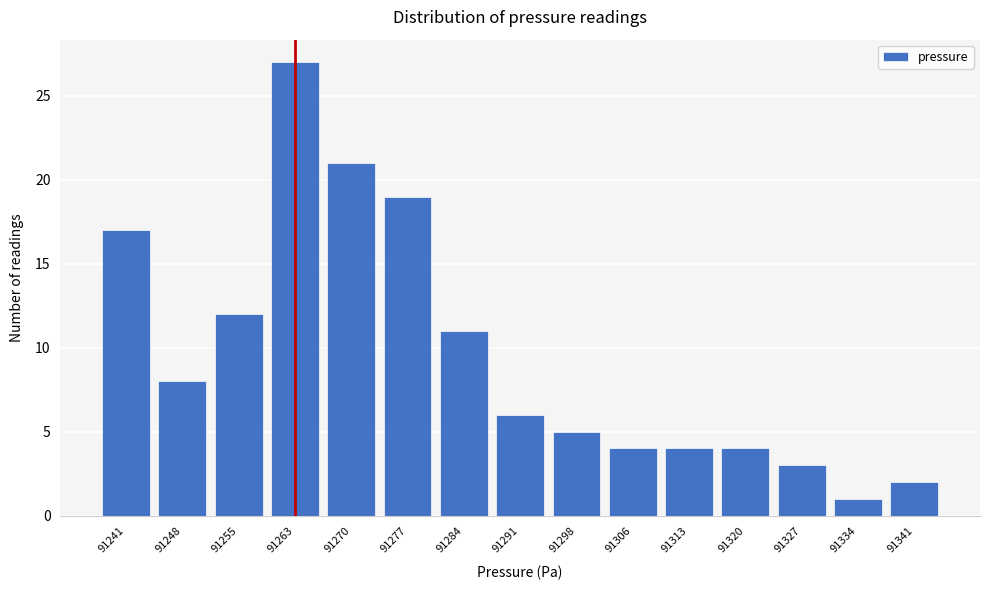

Reading left to right, list all the values displayed in this chart.

17	8	12	27	21	19	11	6	5	4	4	4	3	1	2